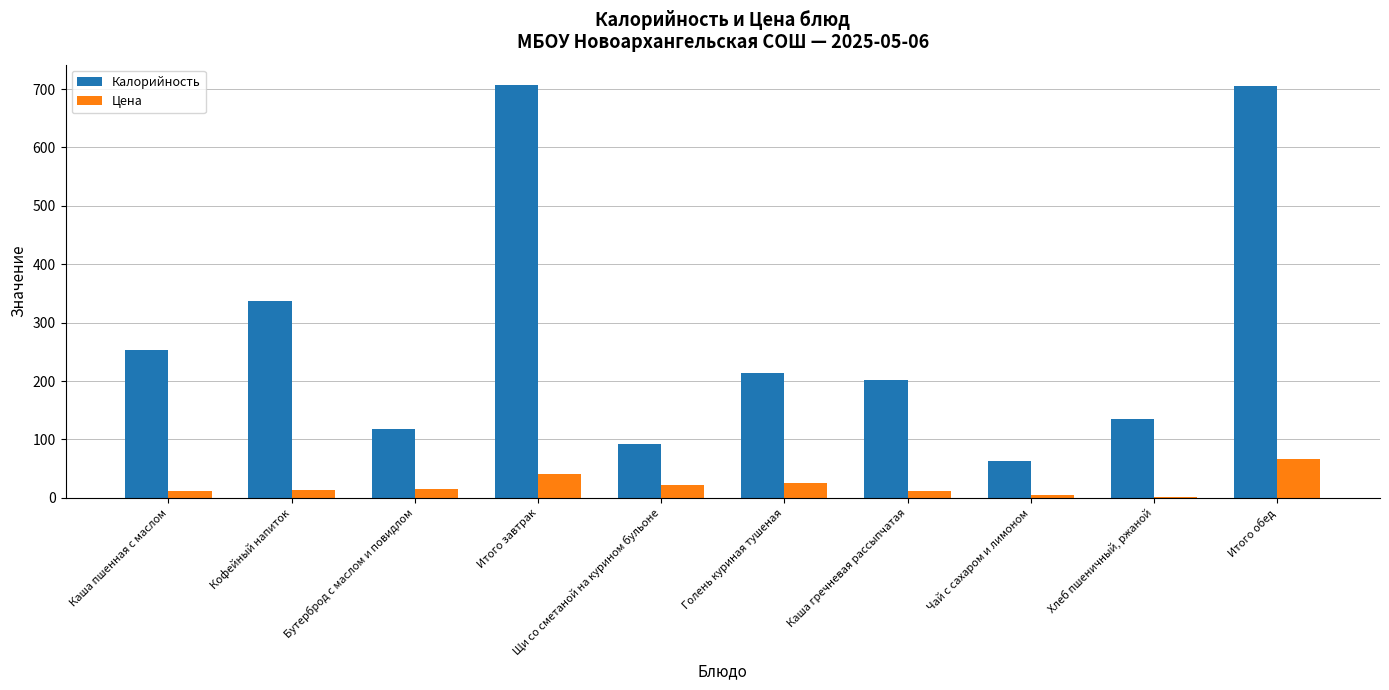

Between Щи со сметаной на курином бульоне and Итого обед, which series saw the biggest shift?

Калорийность